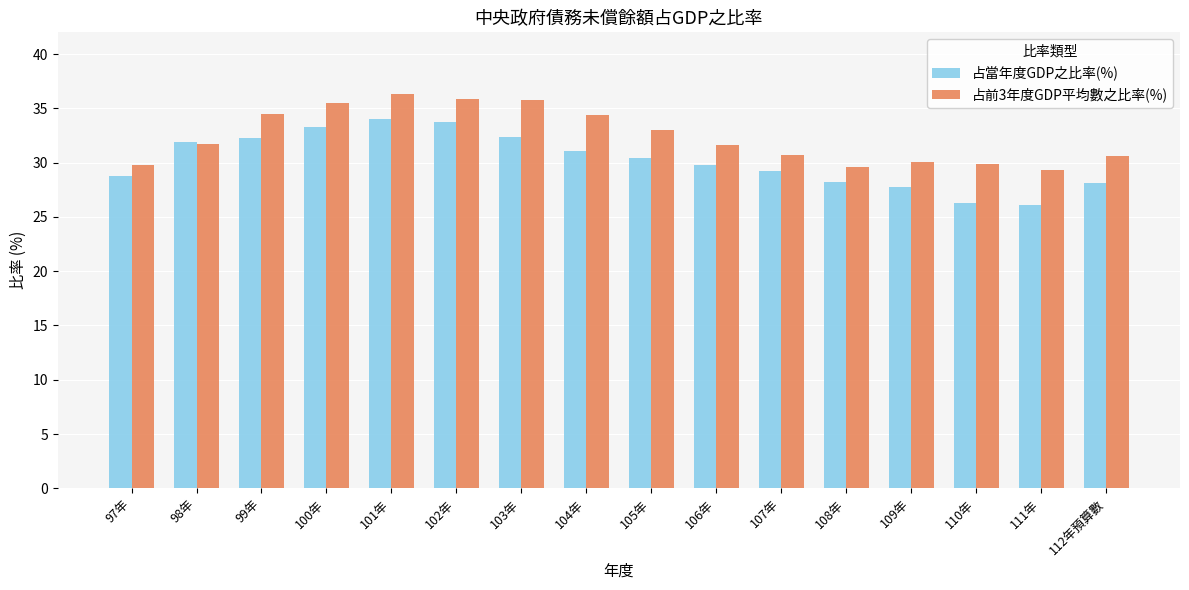

The value of 占當年度GDP之比率(%) at 103年 is 52.5. True or false?

False